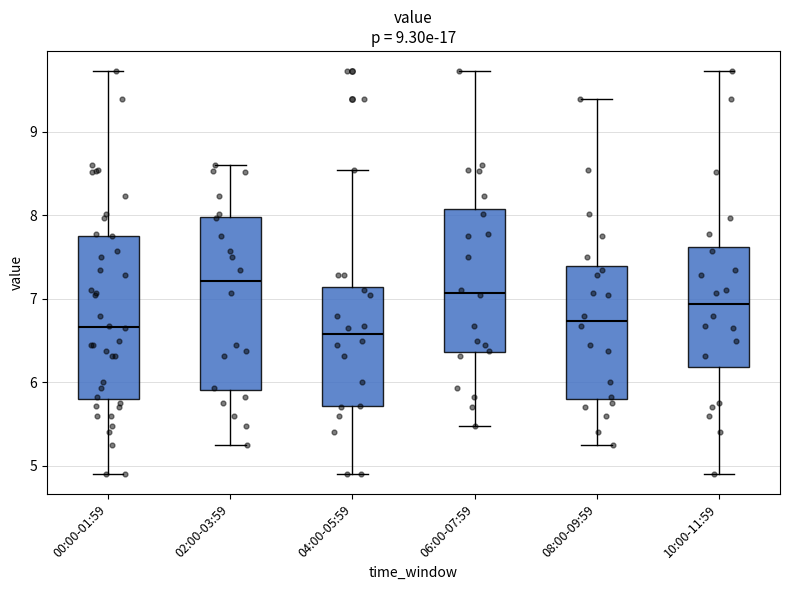

Reading left to right, transcribe this box plot: for each box, give where its median line is, the range the box spans, and where its two whiskers end, as read against the y-axis. The values are not printed on the chart, so give them approximately, as read against the axis.

00:00-01:59: median 6.7, box 5.8 to 7.8, whiskers 4.9 to 9.7
02:00-03:59: median 7.2, box 5.9 to 8.0, whiskers 5.3 to 8.6
04:00-05:59: median 6.6, box 5.7 to 7.1, whiskers 4.9 to 8.6
06:00-07:59: median 7.1, box 6.4 to 8.1, whiskers 5.5 to 9.7
08:00-09:59: median 6.7, box 5.8 to 7.4, whiskers 5.3 to 9.4
10:00-11:59: median 6.9, box 6.2 to 7.6, whiskers 4.9 to 9.7